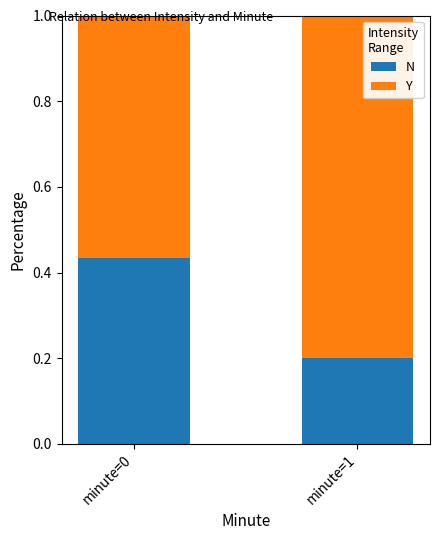

How many N values are between 0 and 1?

2